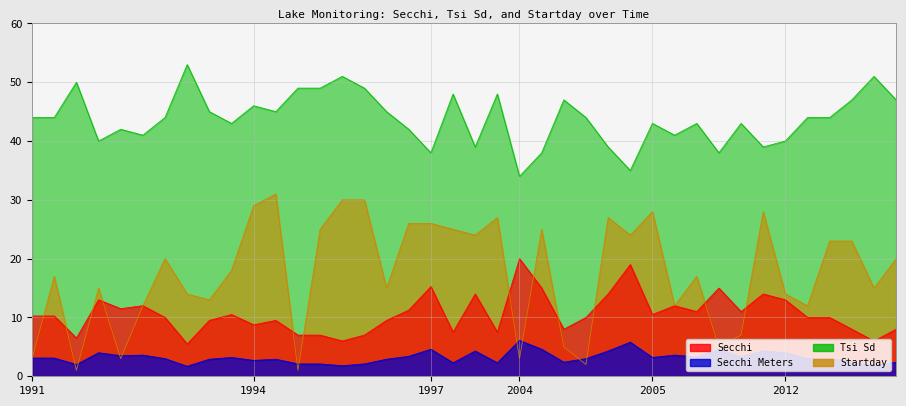

Where does the Startday series first go above 18?

08/20/1993